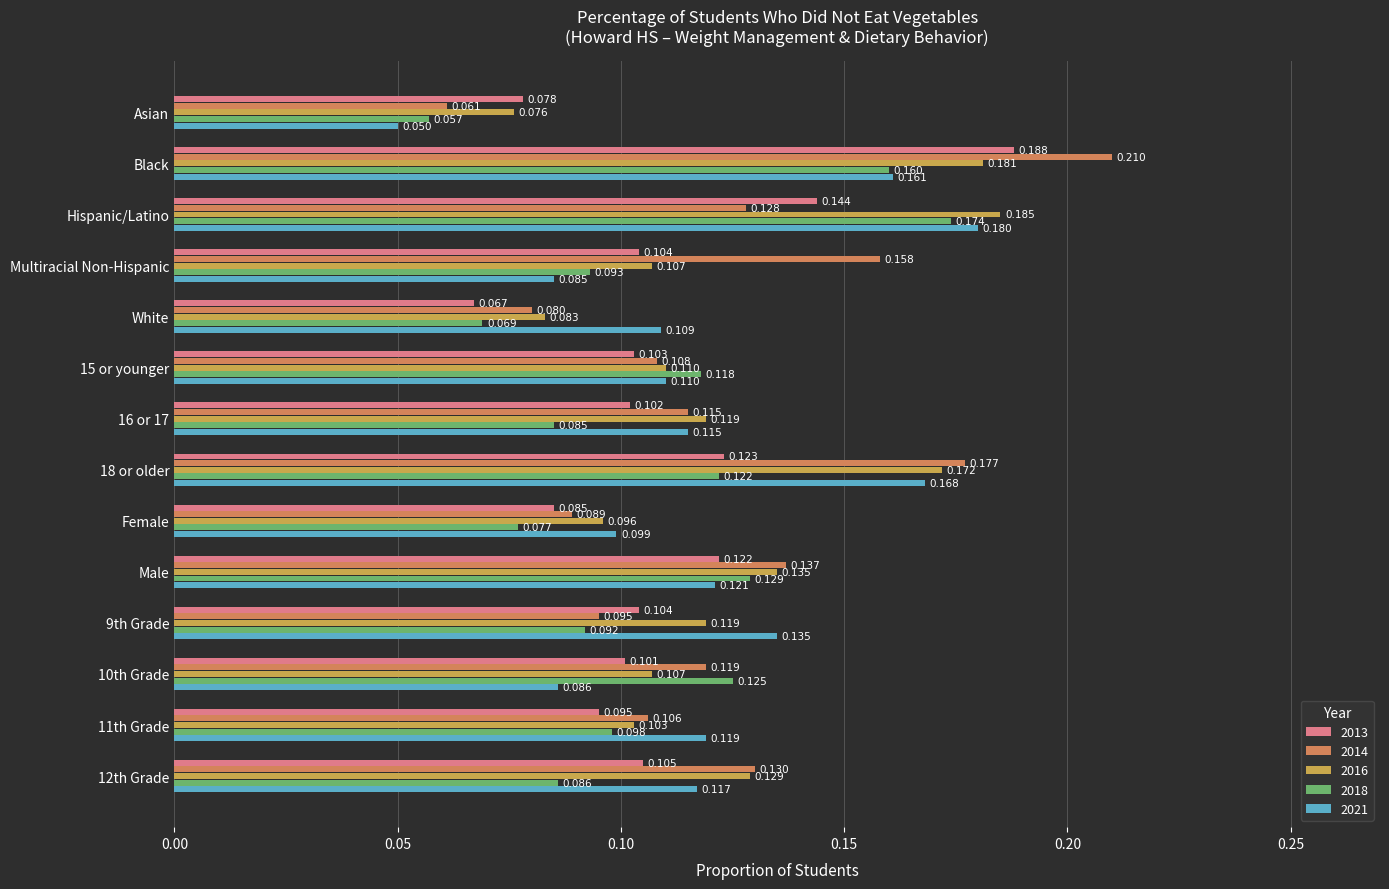

What are all the series names shown in the legend?

2013, 2014, 2016, 2018, 2021